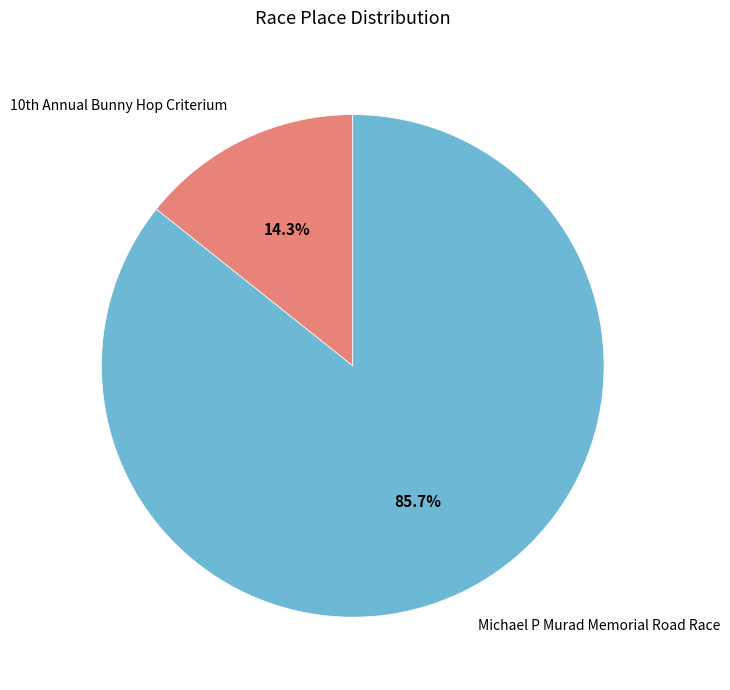

True or false: Michael P Murad Memorial Road Race accounts for 86% of the total.

True